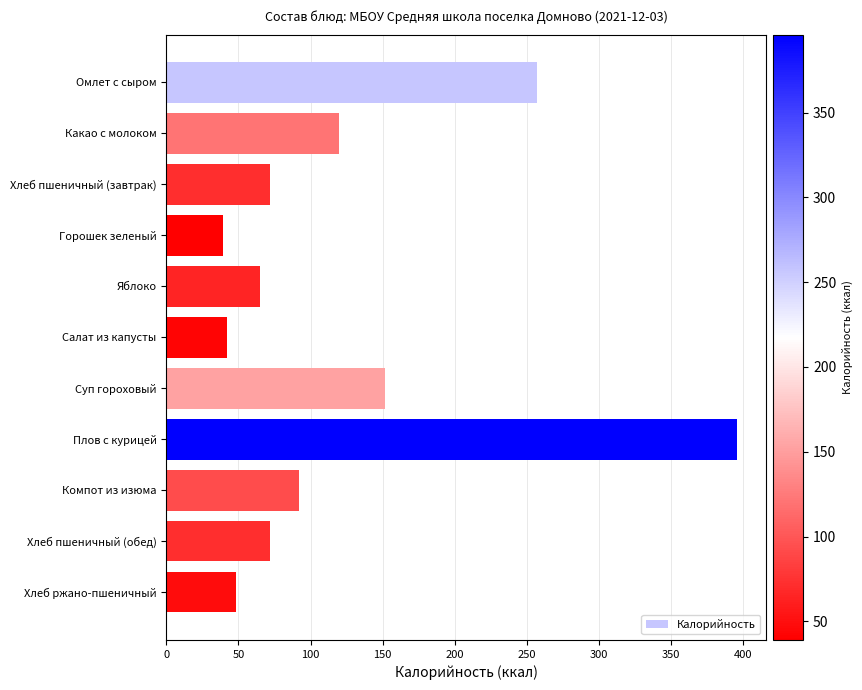

What is the average value?

123